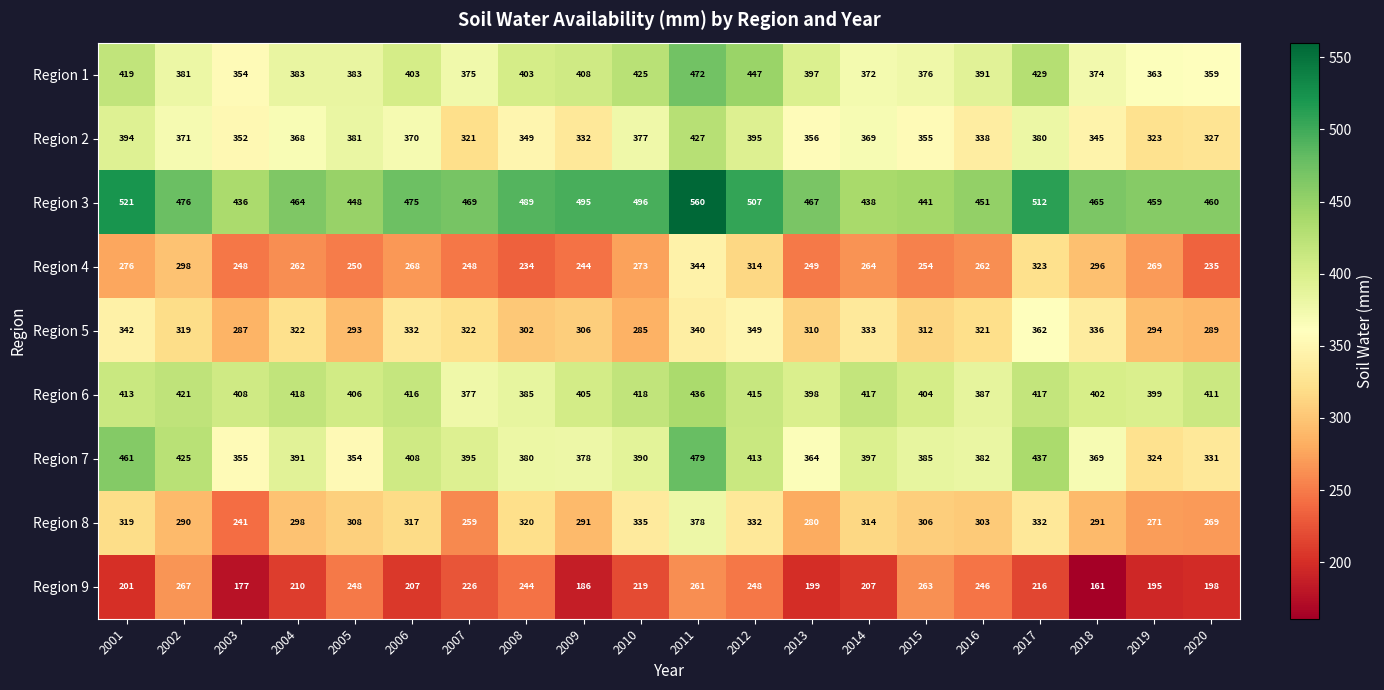

What is the difference between the highest and lowest values at 2012?

259